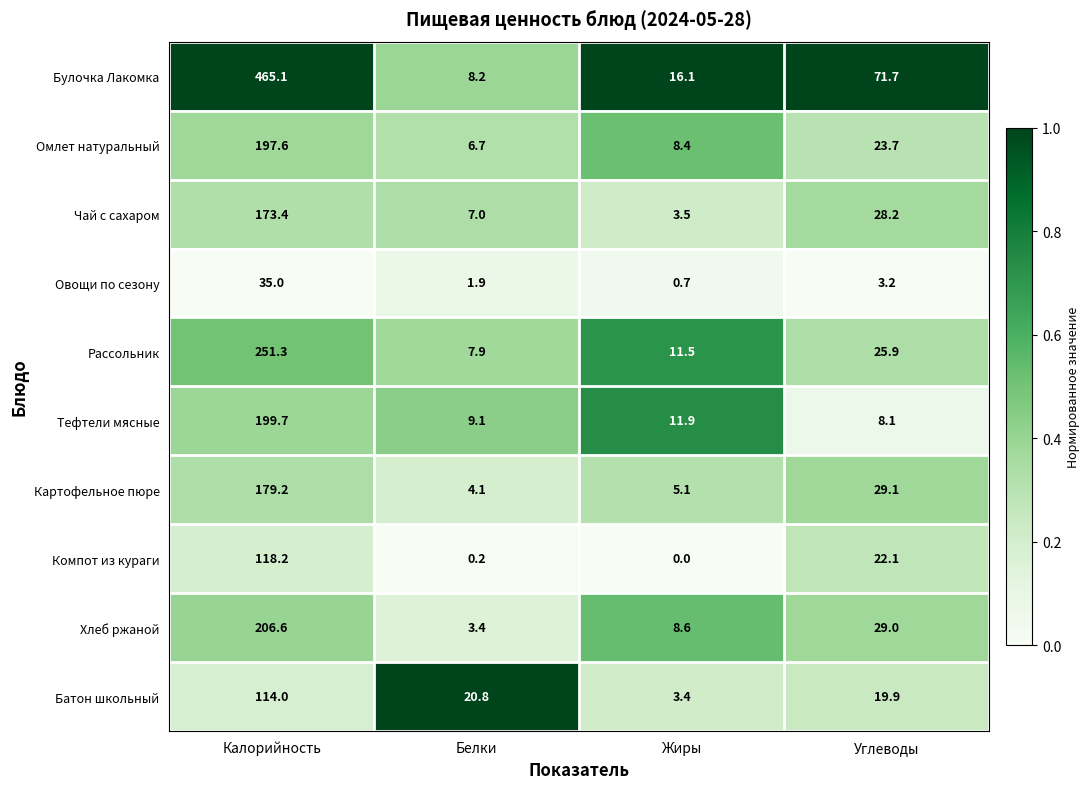

The value of Овощи по сезону at Калорийность is 35.0. True or false?

True